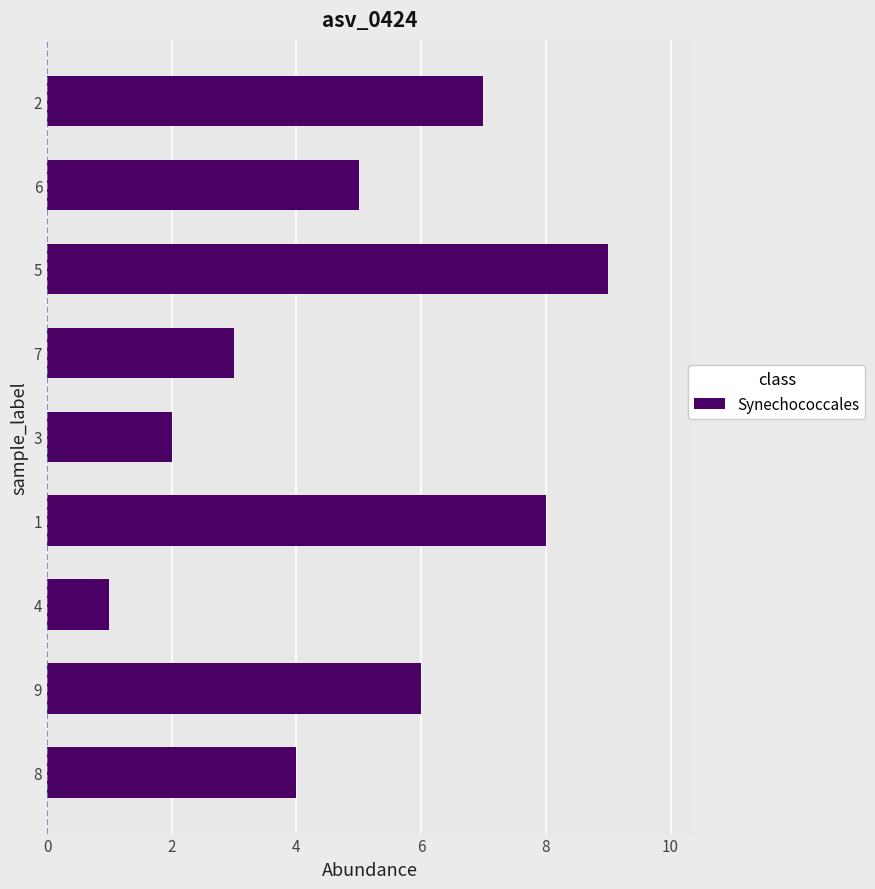

List the labels in order of value, smallest first.

4, 3, 7, 8, 6, 9, 2, 1, 5